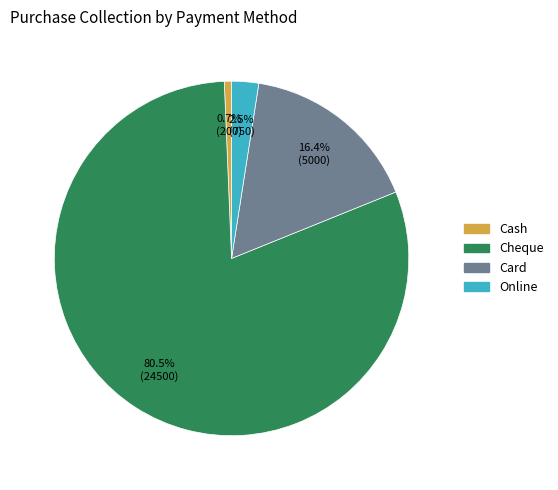

What is the majority slice?

Cheque